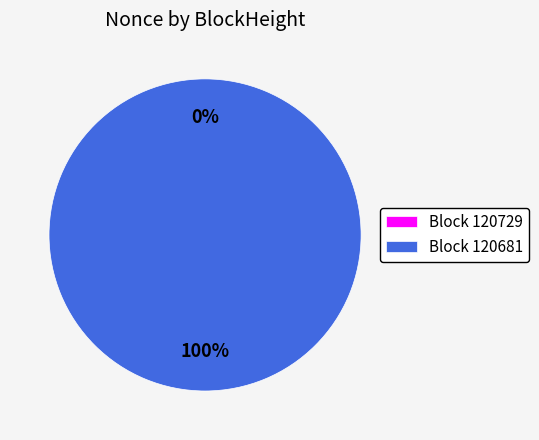

Rank the categories by value from lowest to highest.

120729, 120681